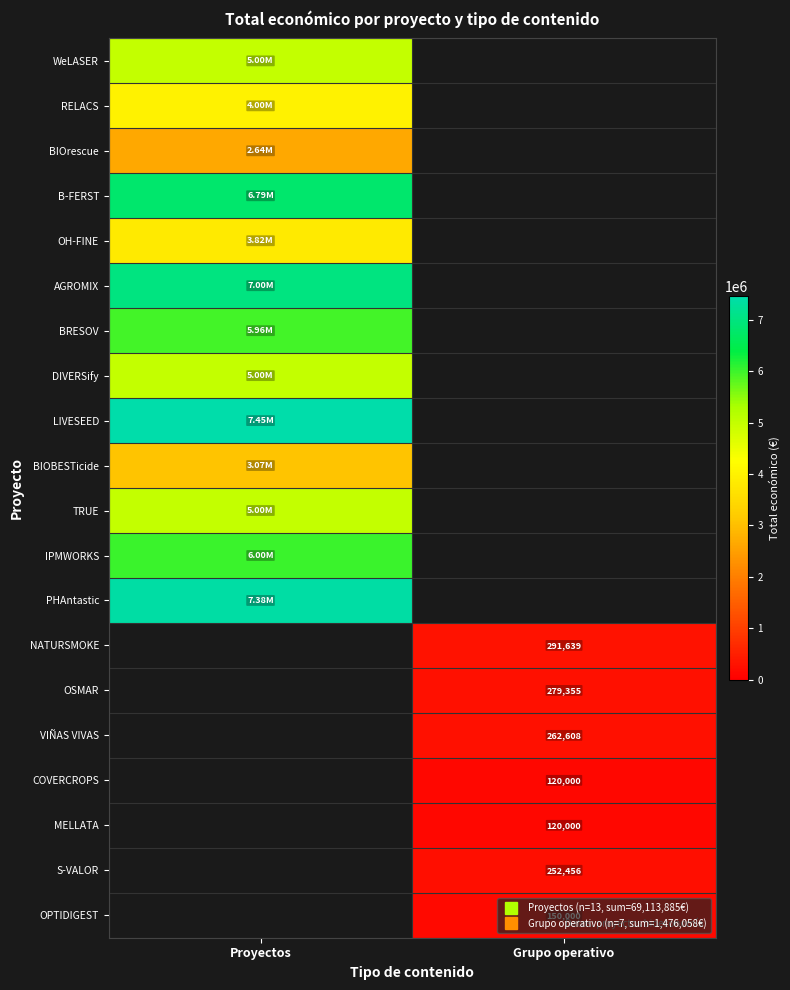

Read the RELACS value at Proyectos.

3999674.0